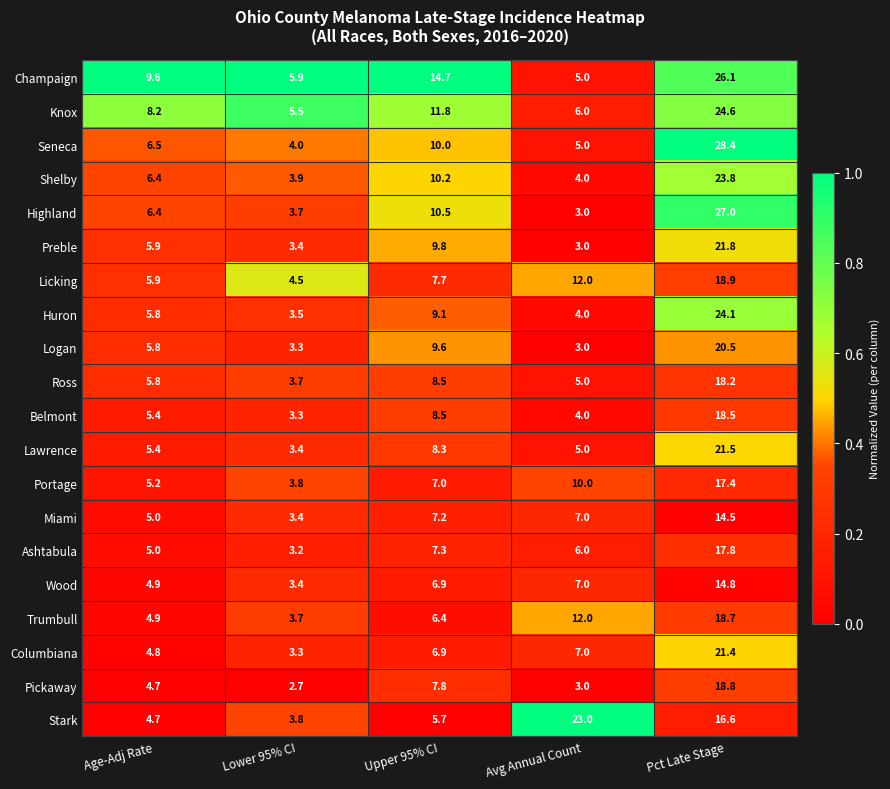

What is the total value across all series at Lower 95% CI?

75.4